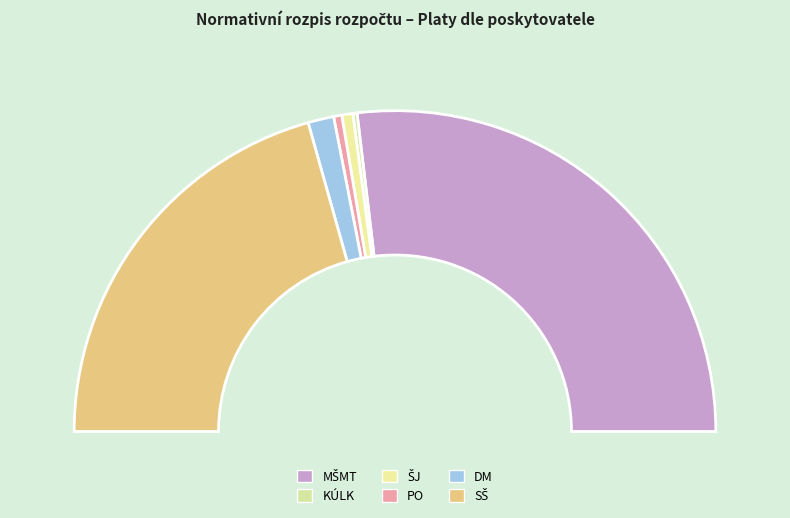

To the nearest percent, what is the combined percentage of SŠ and PO?

42%